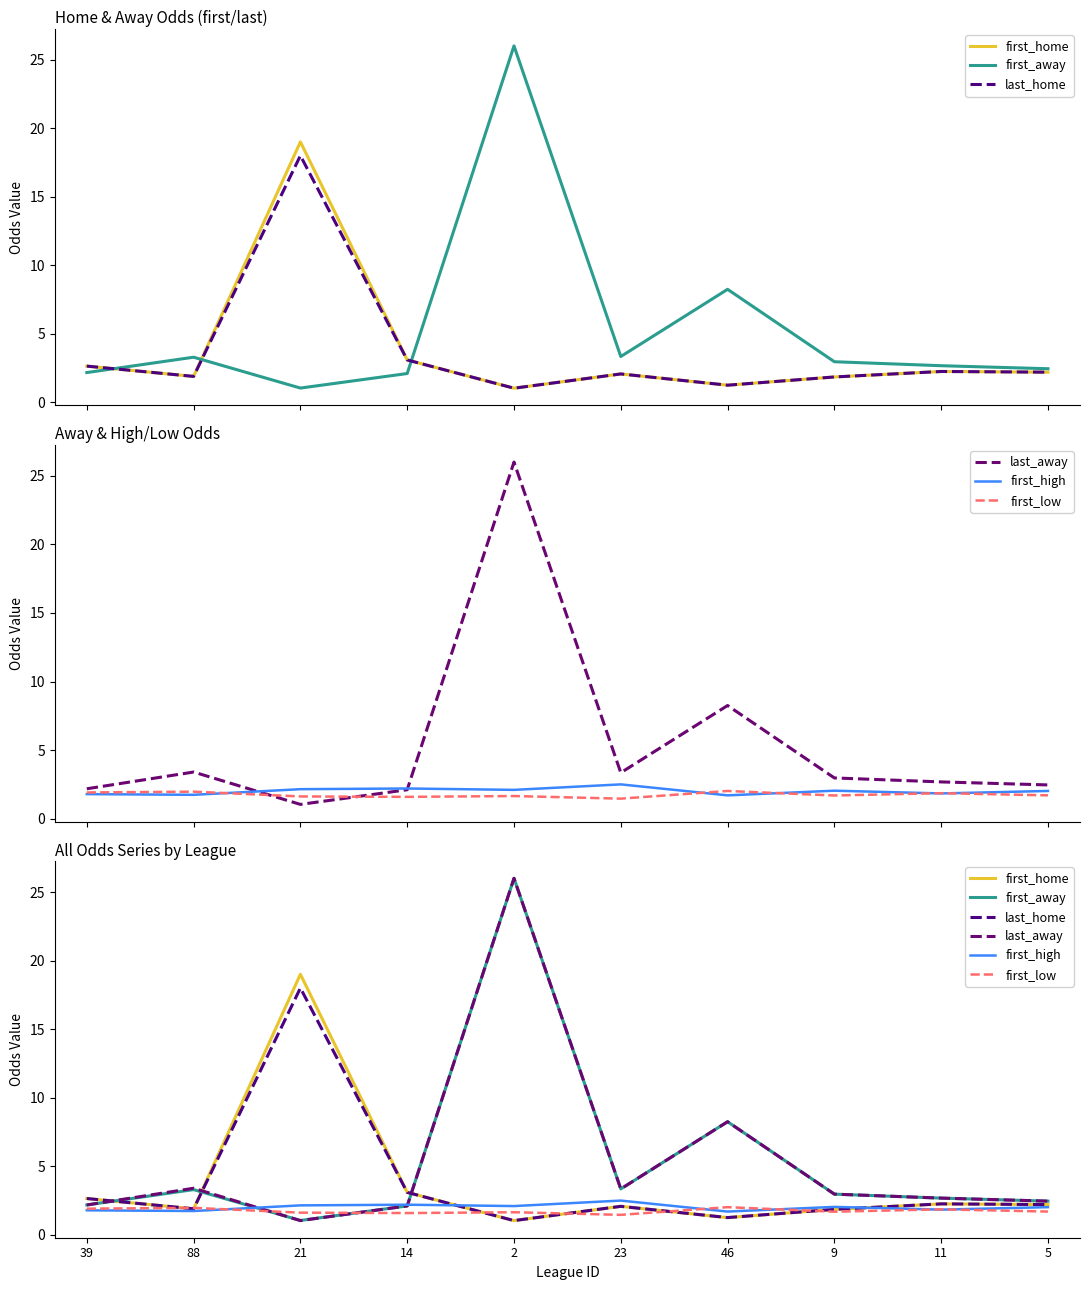

List the series in order of their peak value, highest first.

first_away, last_away, first_home, last_home, first_high, first_low